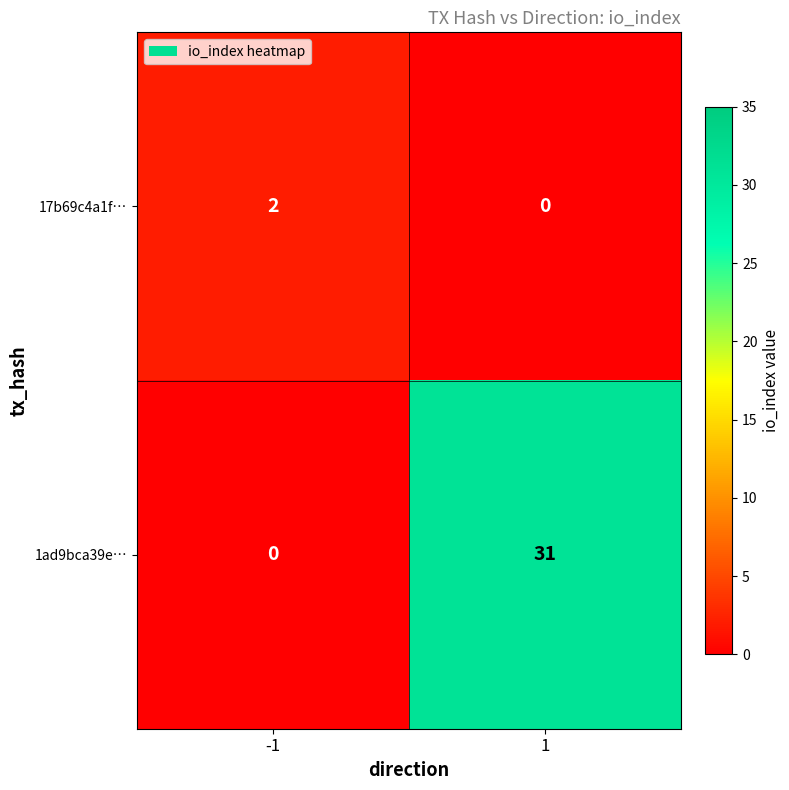

Between -1 and 1, which series saw the biggest shift?

1ad9bca39e…